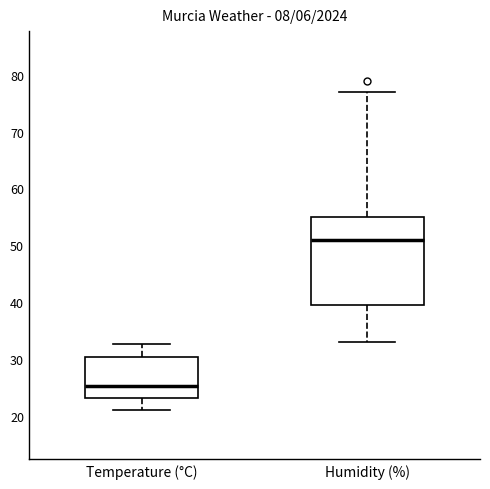

Reading left to right, transcribe this box plot: for each box, give where its median line is, the range the box spans, and where its two whiskers end, as read against the y-axis. The values are not printed on the chart, so give them approximately, as read against the axis.

Temperature (°C): median 25, box 23 to 30, whiskers 21 to 33
Humidity (%): median 51, box 40 to 55, whiskers 33 to 77